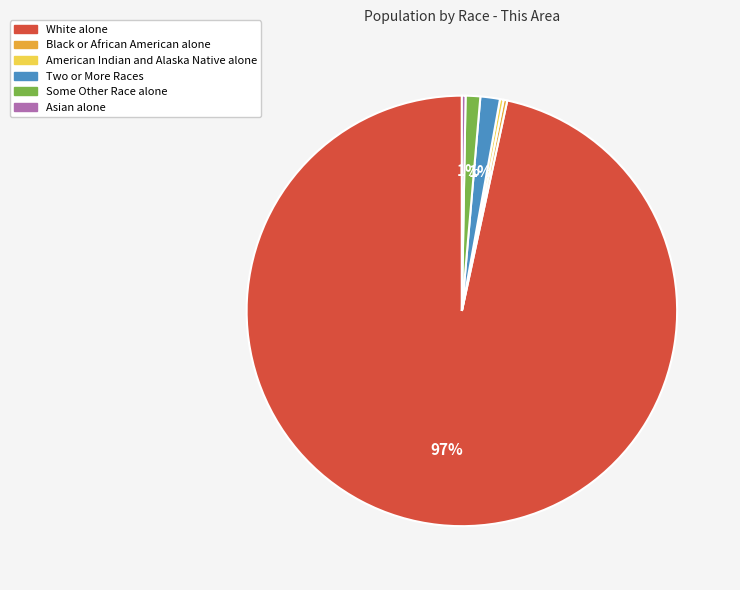

Is there any slice that represents more than half of the pie?

Yes